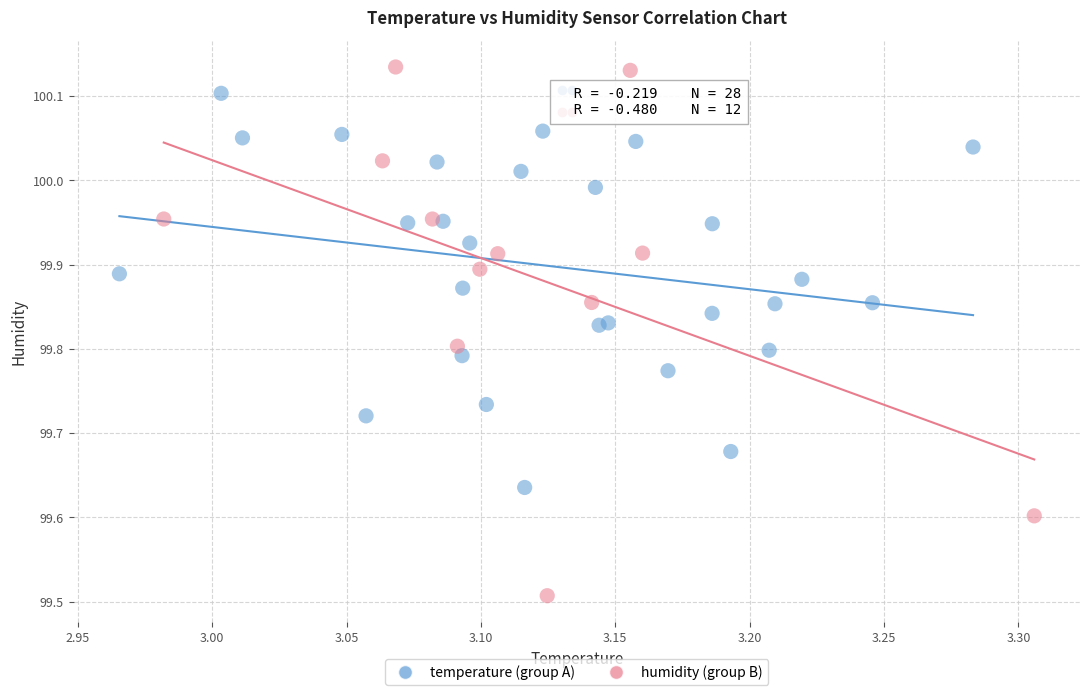

Which series reaches the maximum Y coordinate?

humidity (group B)